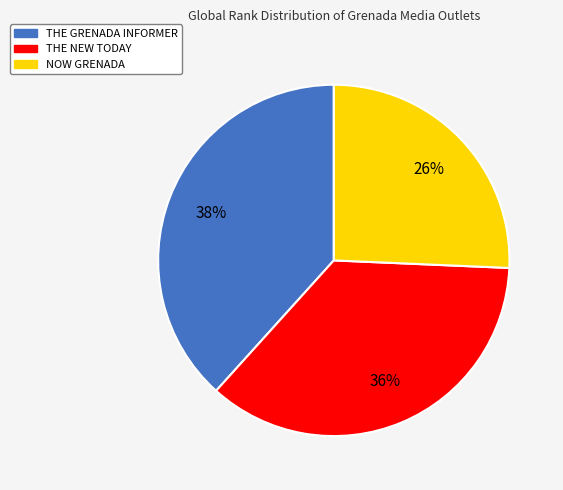

To the nearest percent, what is the difference between the THE NEW TODAY and THE GRENADA INFORMER slice percentages?

2%